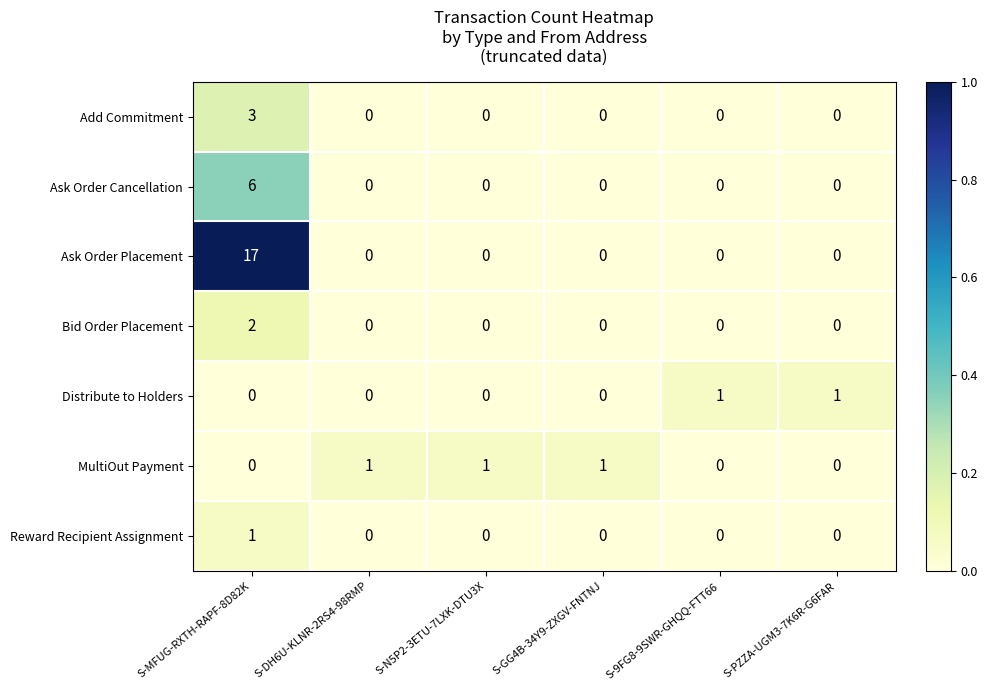

How many distinct data groups are displayed?

7